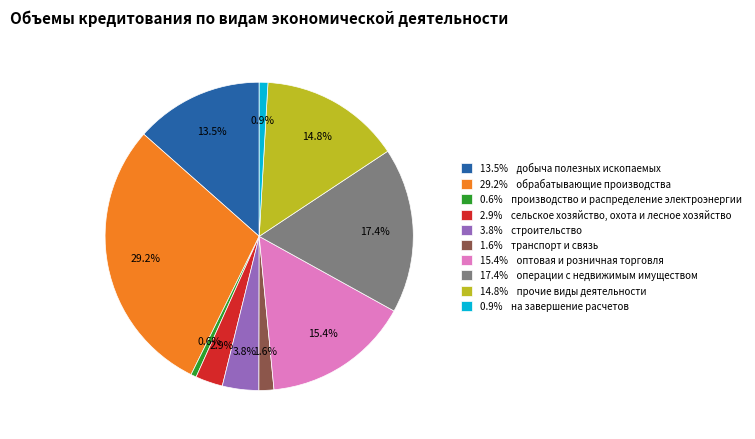

Do 14.8% прочие виды деятельности and 0.9% на завершение расчетов together represent more than half of the pie?

No